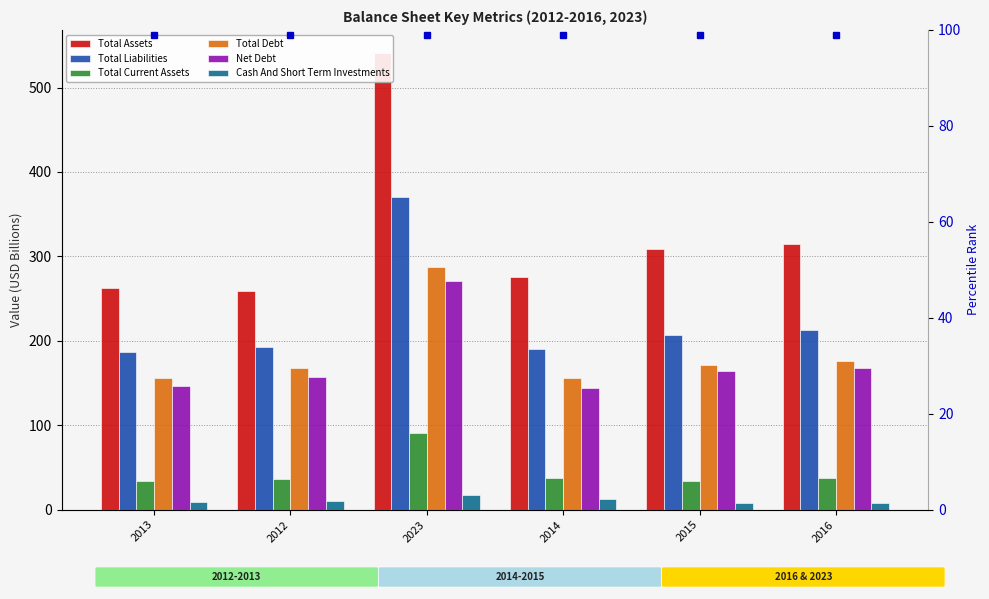

What is the maximum value for Total Current Assets?

90.7